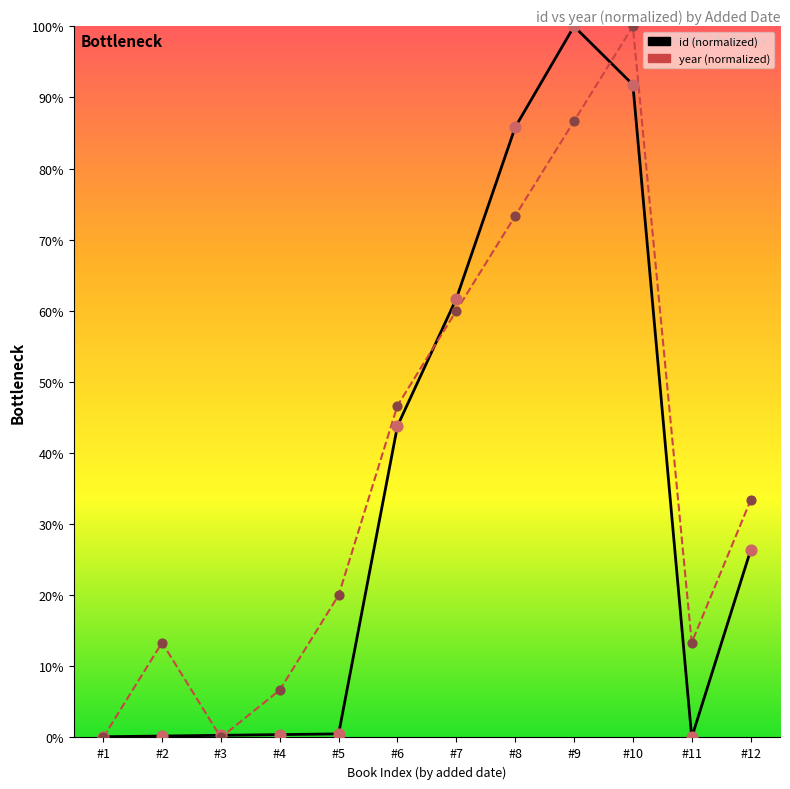

Which series reaches the maximum Y coordinate?

id